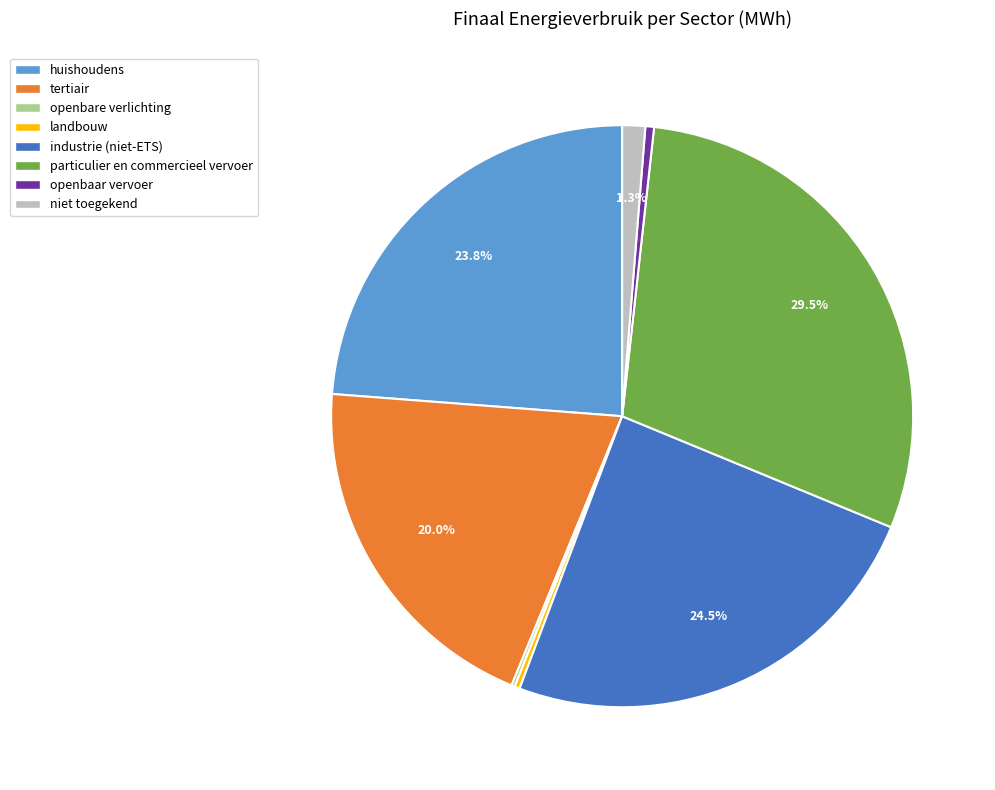

Is there a majority slice in this chart?

No